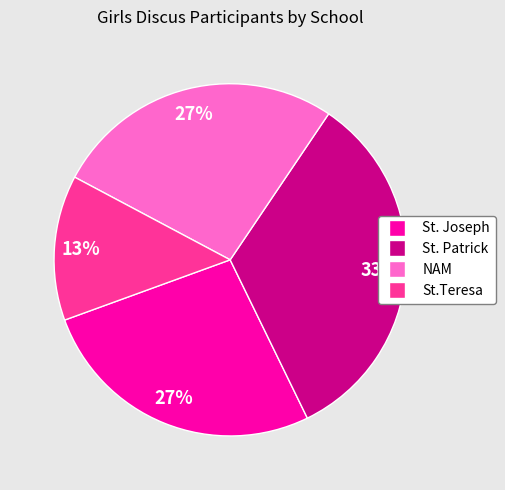

Between St. Patrick and NAM, which is larger?

St. Patrick